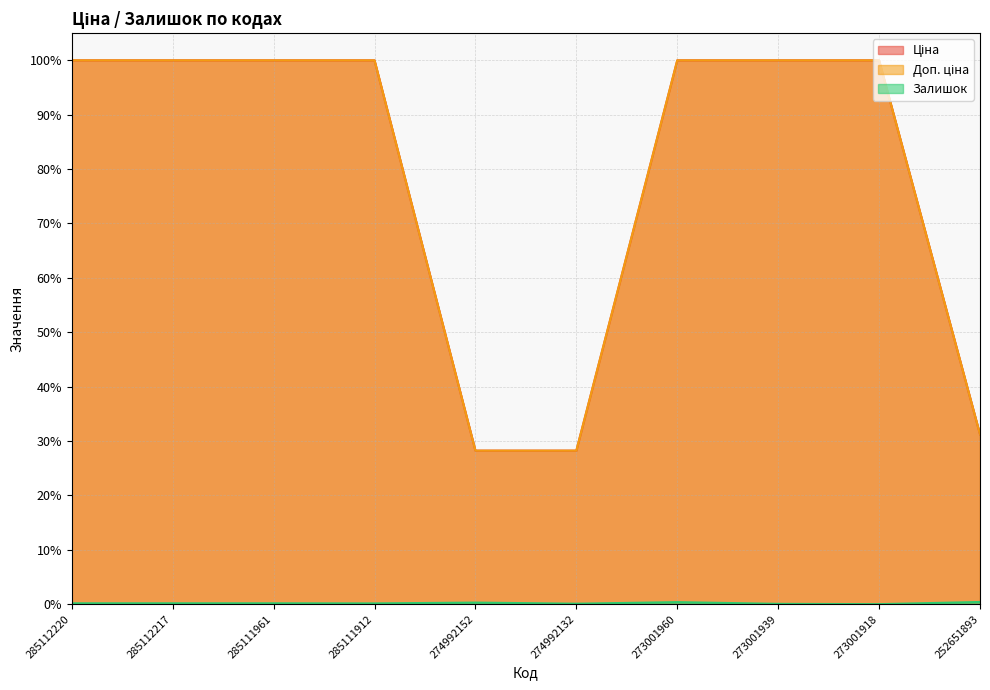

Which has a higher value, 273001939 or 252651893?

273001939